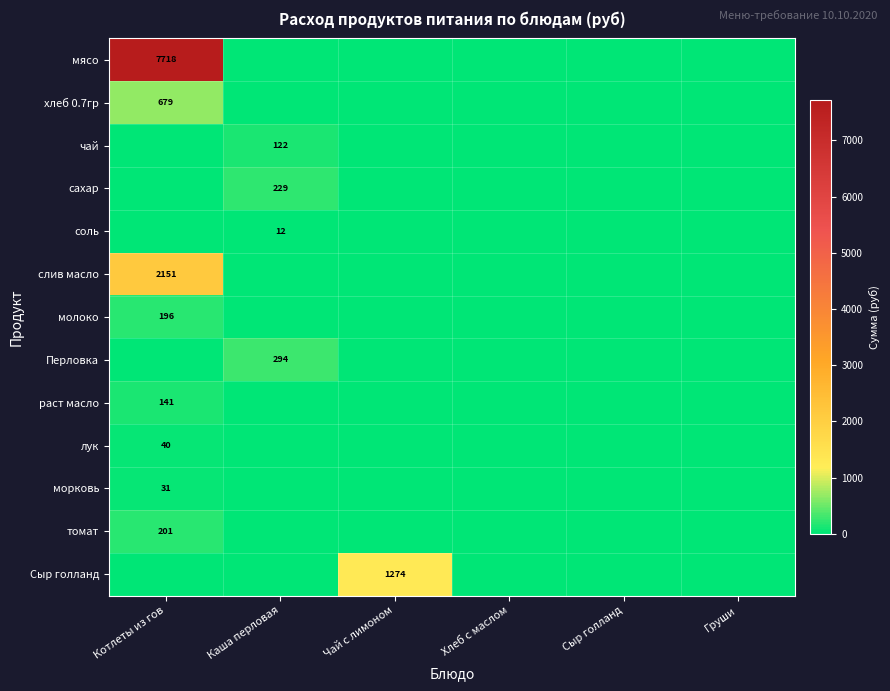

Is the value of Перловка at Хлеб с маслом greater than the value of слив масло at Груши?

No